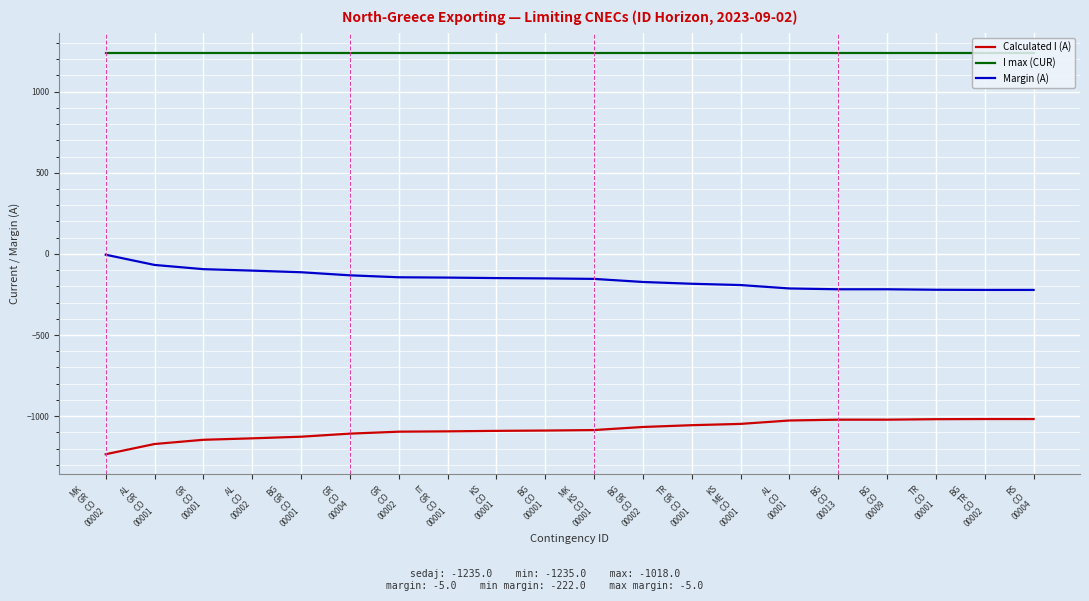

True or false: Margin (A) and I max (CUR) intersect in this chart.

False